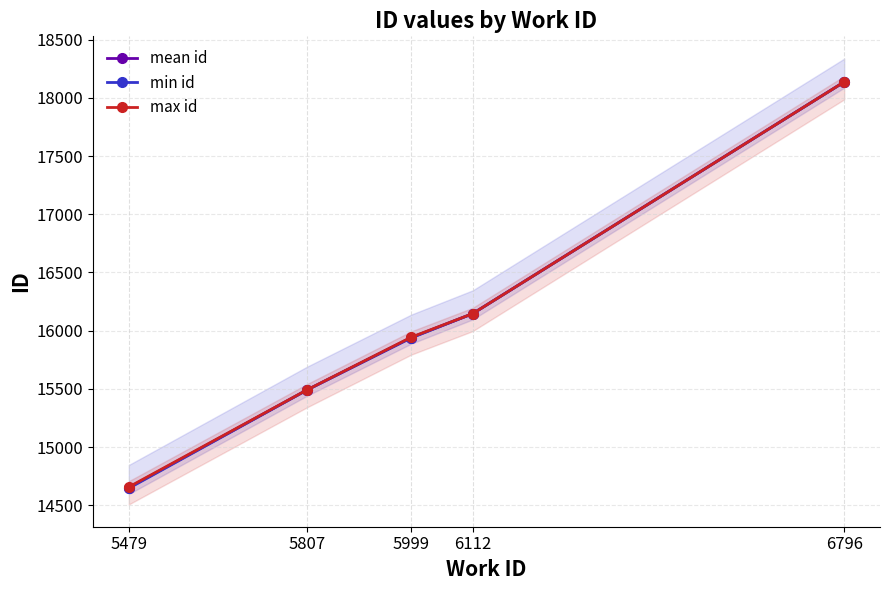

What is the total value across all series at 6112?

48438.0